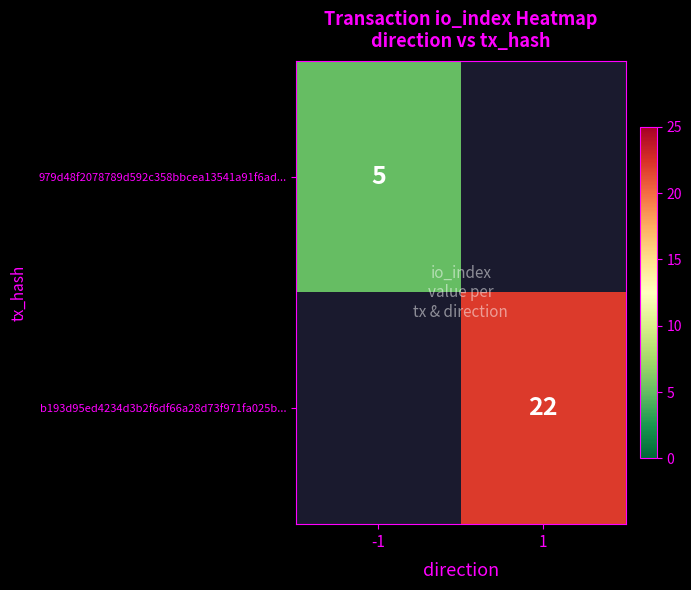

True or false: b193d95ed4234d3b2f6df66a28d73f971fa025b... has a value of 35 at 1.

False